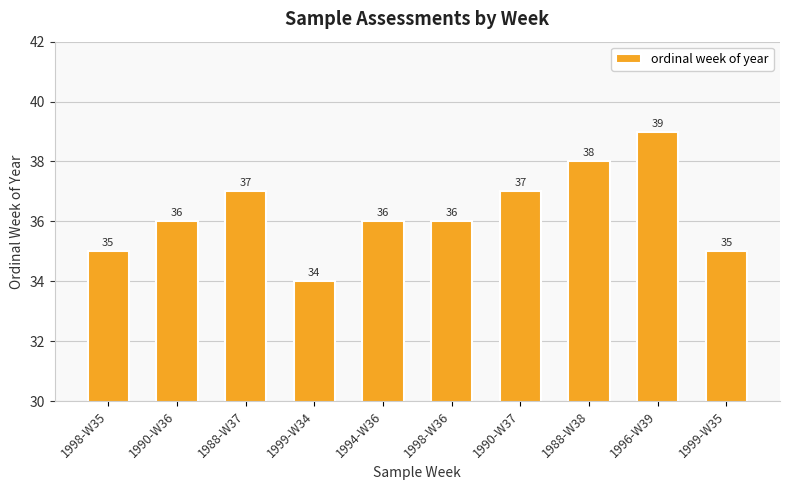

What value does the data have at 1999-W35?

35